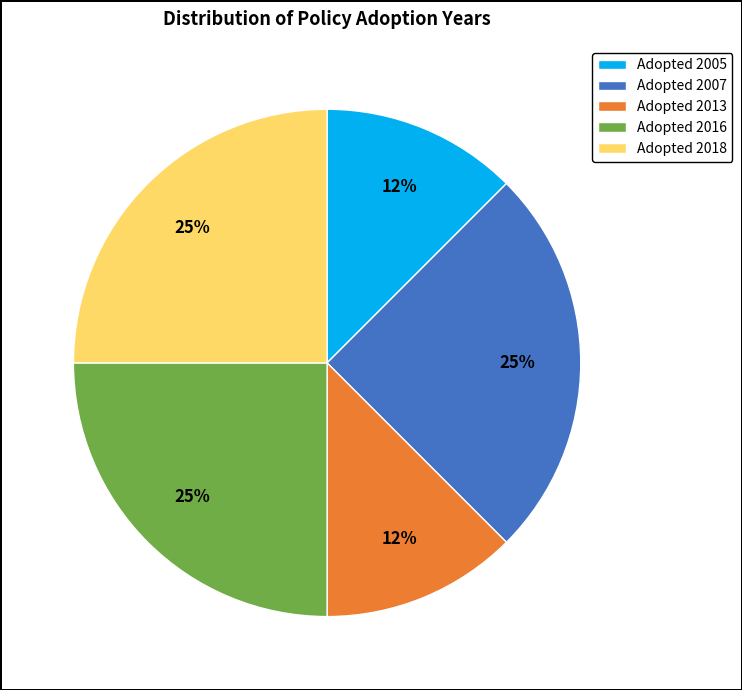

Is the sum of Adopted 2007 and Adopted 2013 greater than half?

No